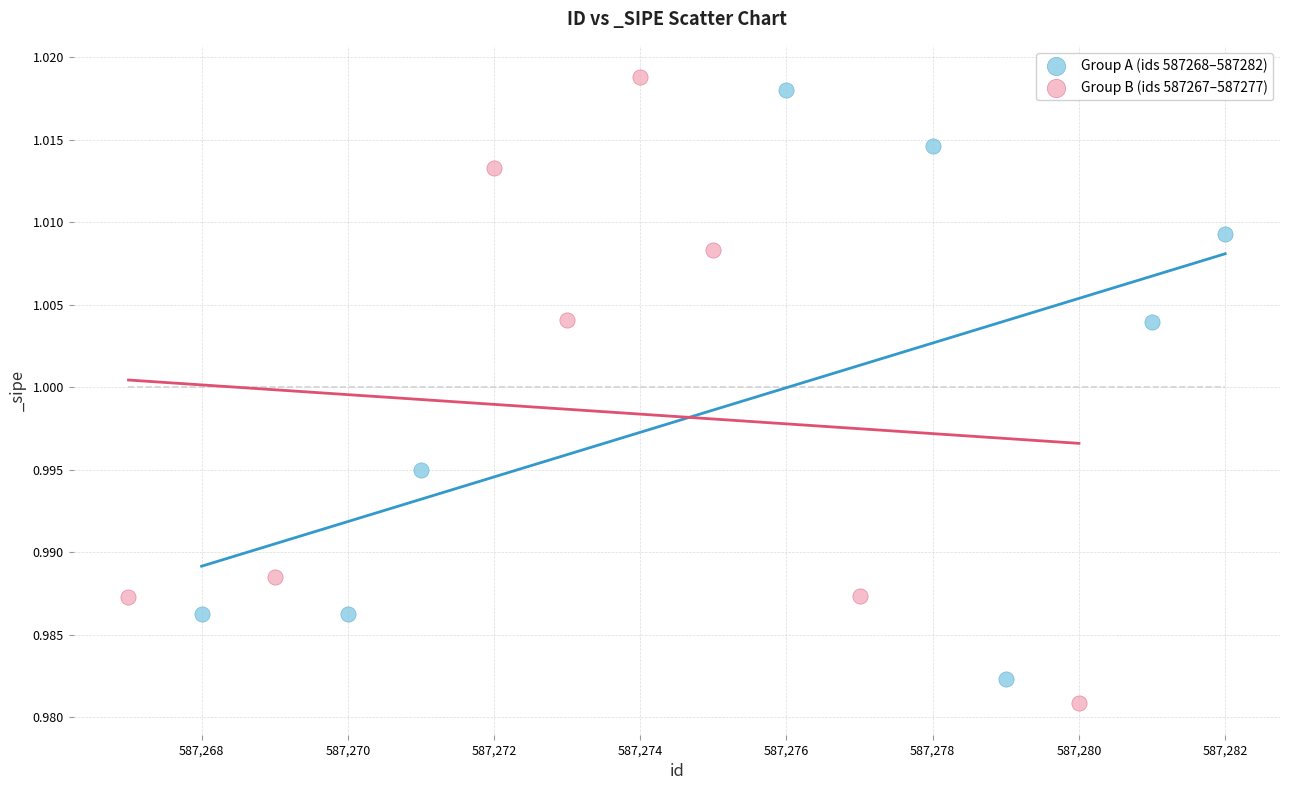

Which series has the widest spread of Y values?

Group B (ids 587267–587277)